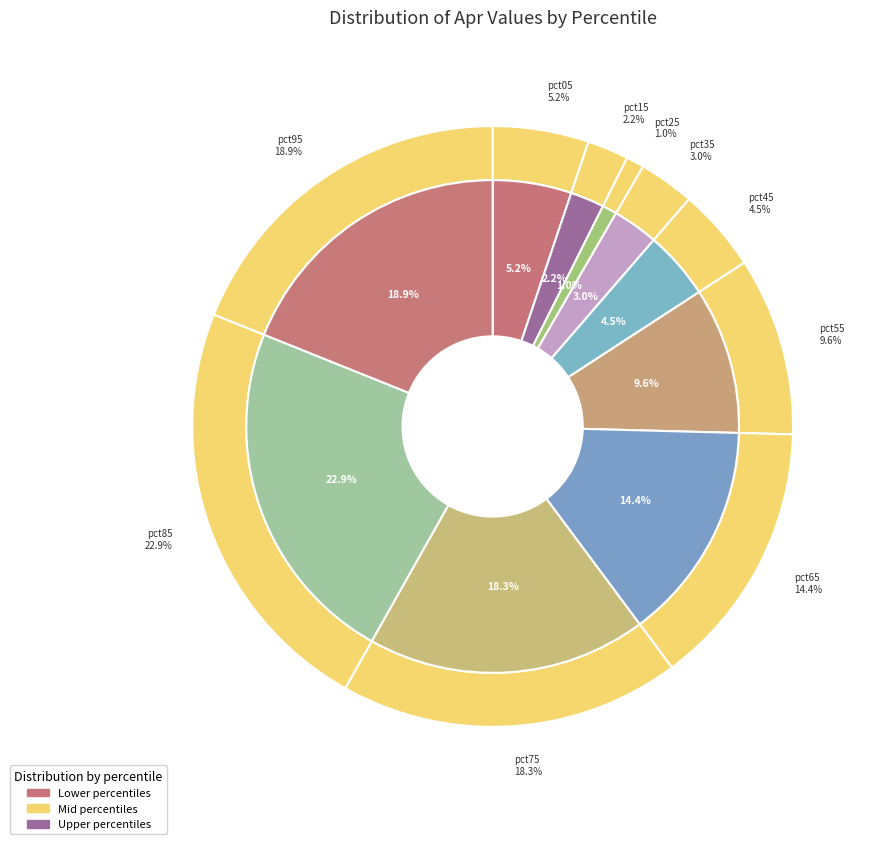

Which category has the biggest portion of the pie?

pct85